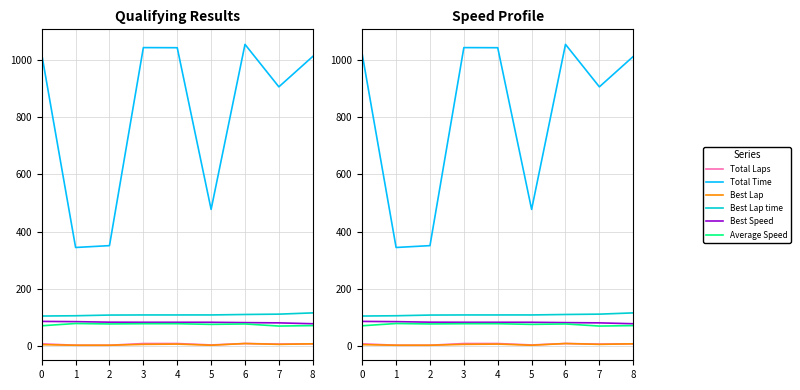

What are all the series names shown in the legend?

Total Laps, Total Time, Best Lap, Best Lap time, Best Speed, Average Speed